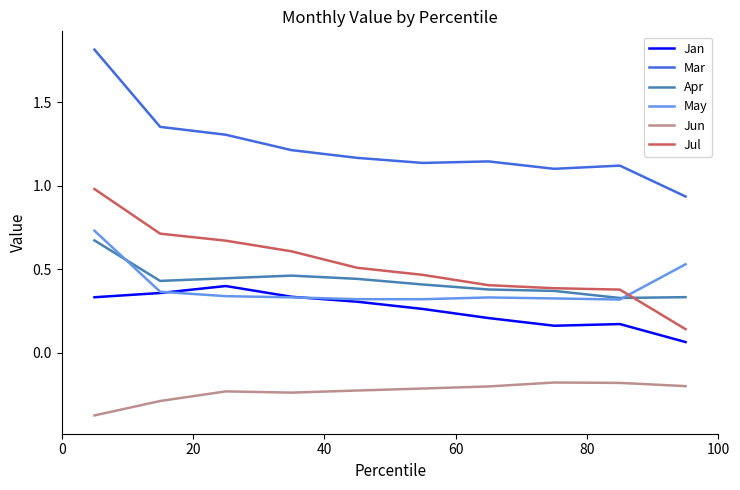

Which series has the widest spread of values?

Mar